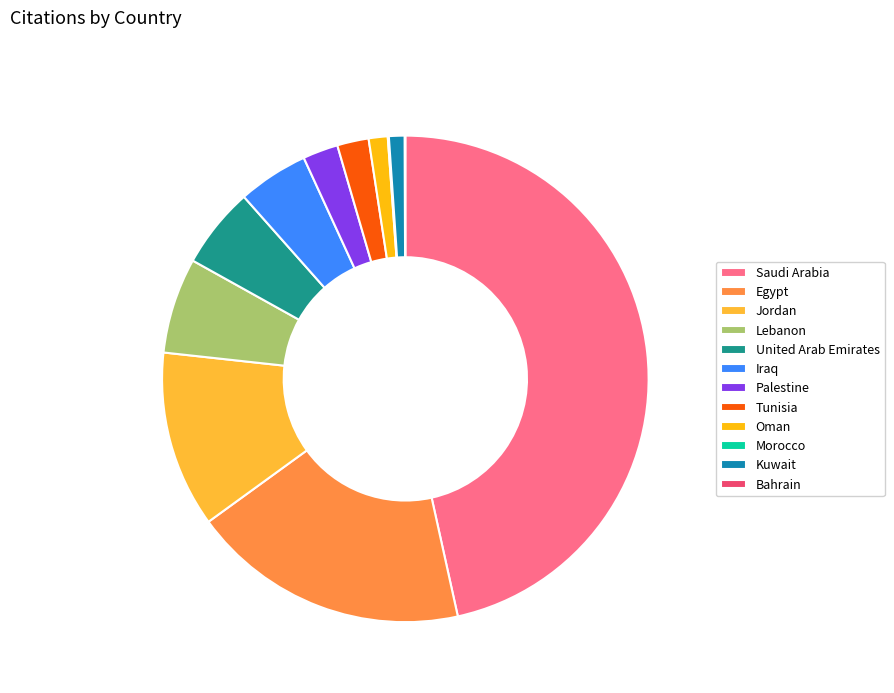

Does Tunisia account for over 50% of the chart?

No